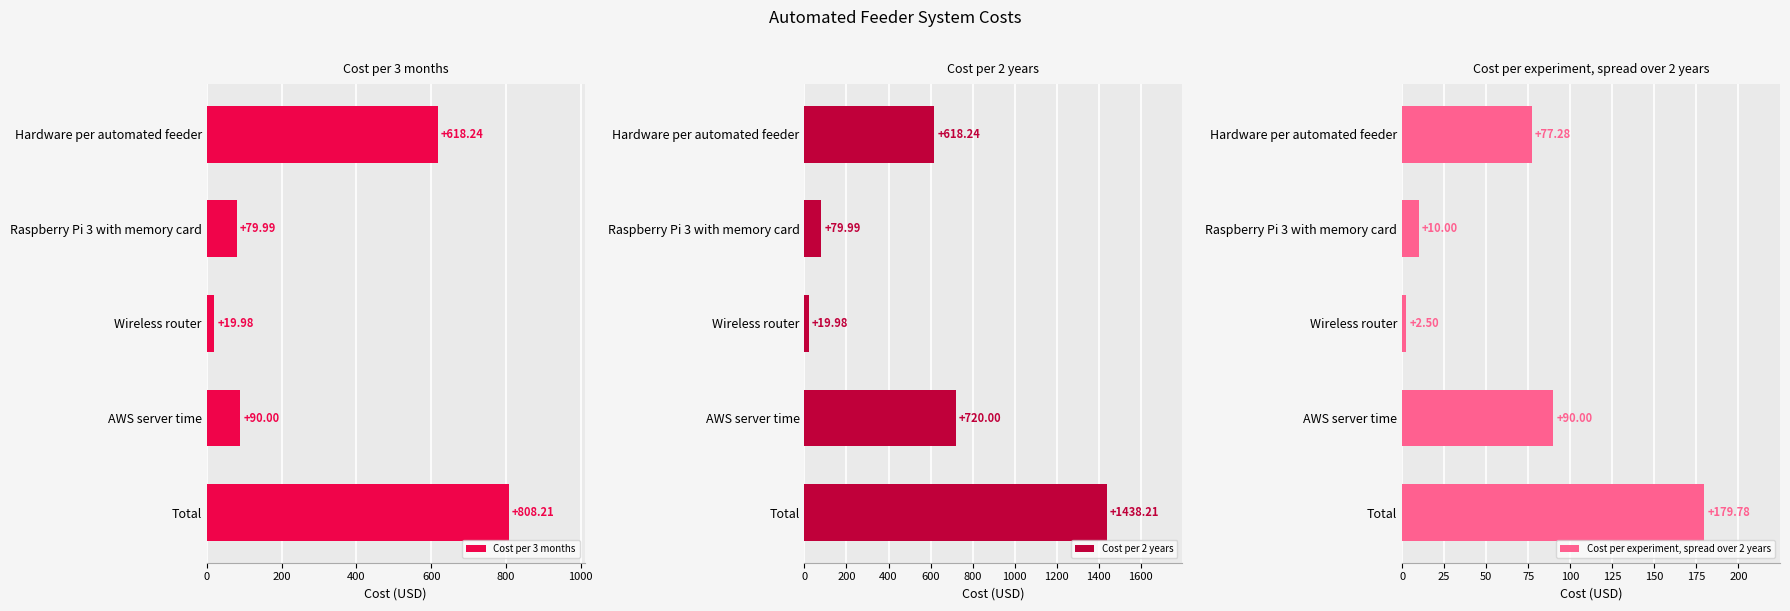

At how many categories does at least one series exceed 471?

3